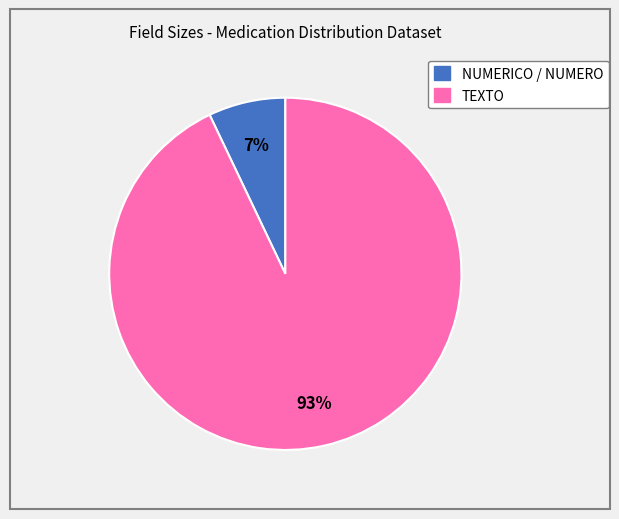

To the nearest percent, what is the difference between the largest and smallest slice percentages?

86%